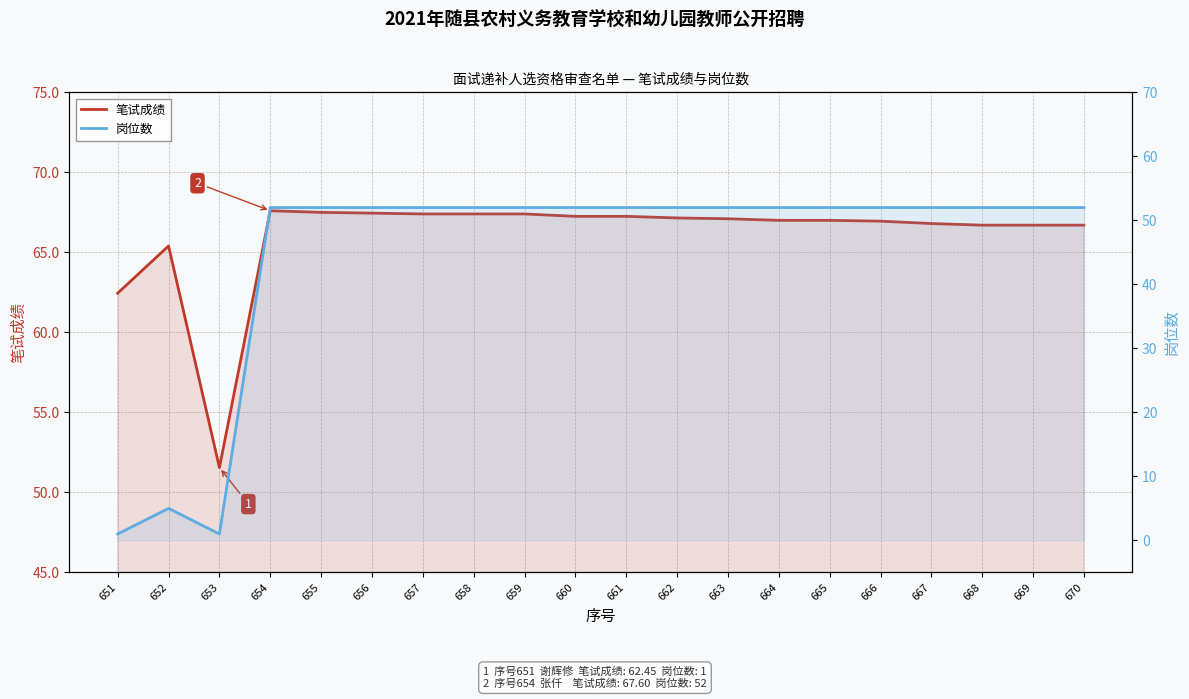

At which category is the sum across all series the highest?

654